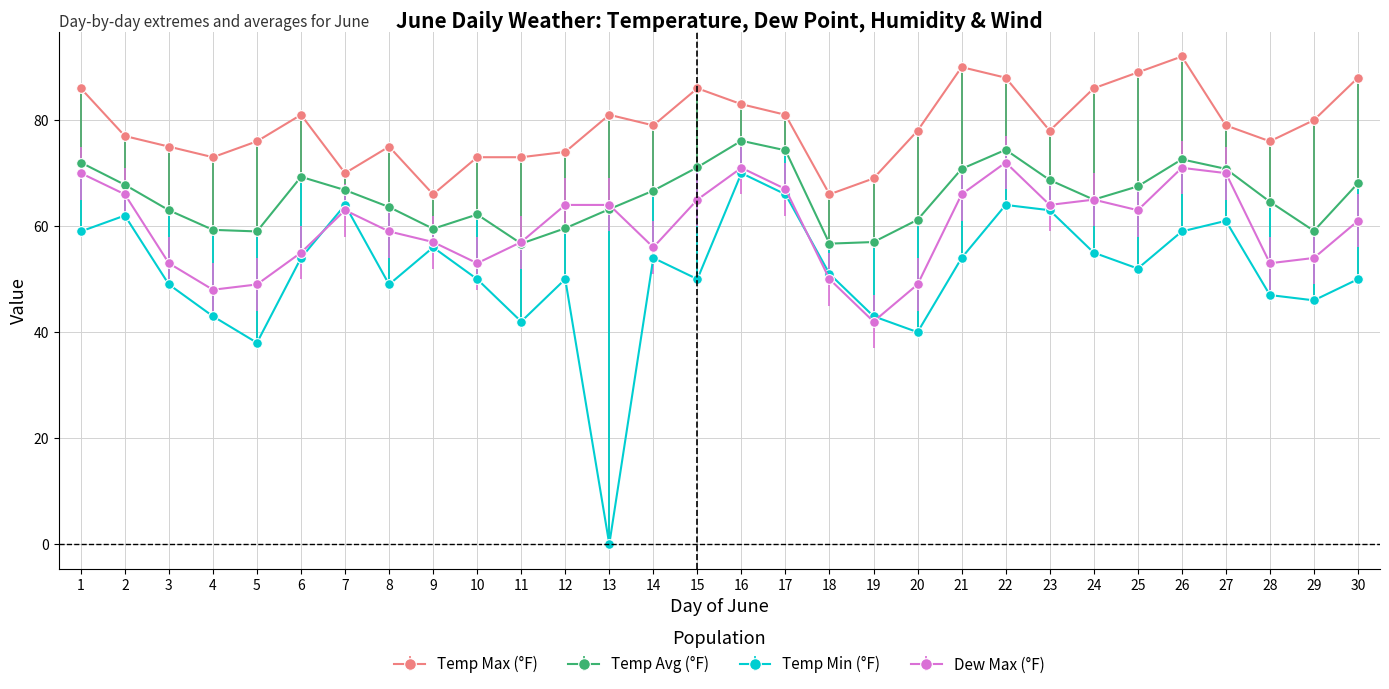

What is the total value across all series at 18?

223.7